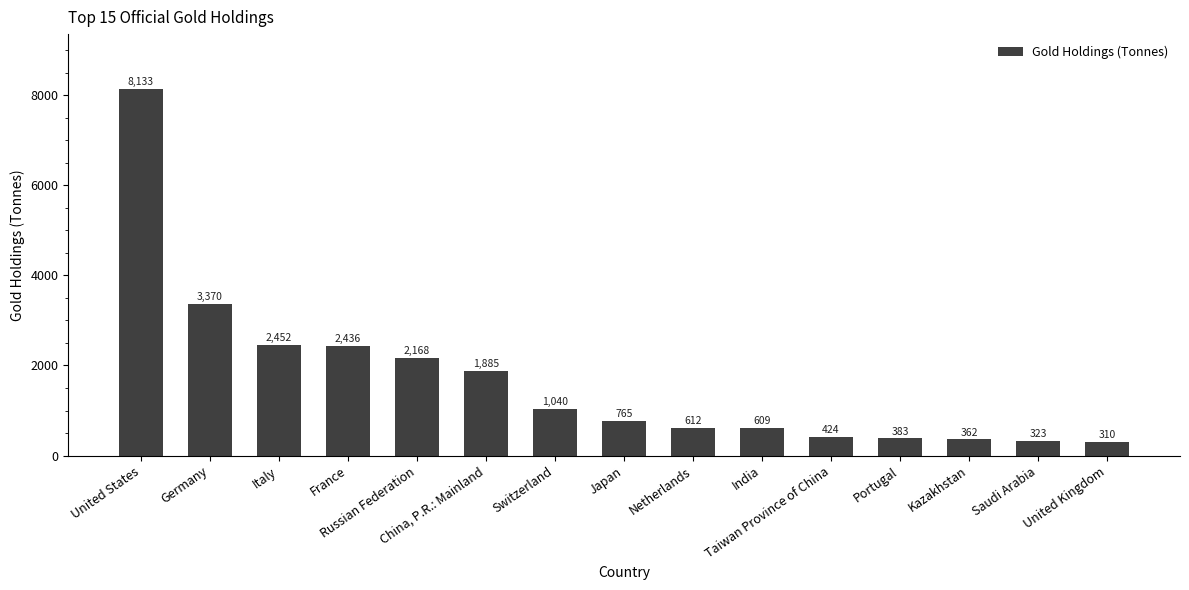

What is the label of the 1st bar from the right?

United Kingdom